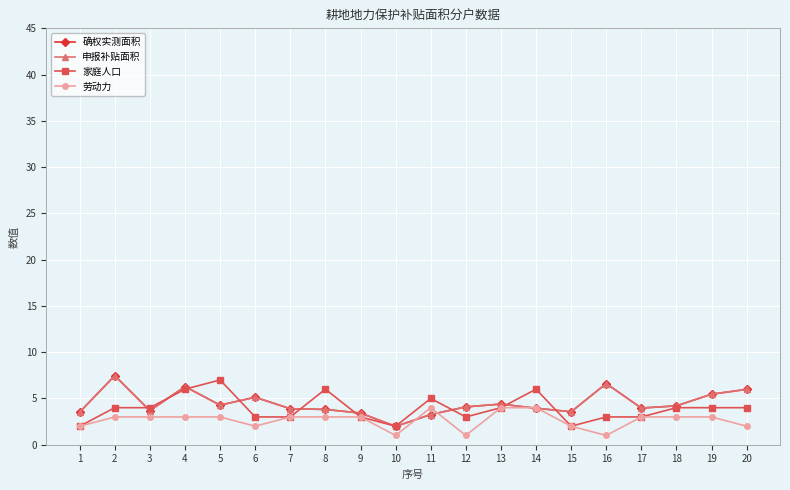

Does the chart display data point markers on the line(s)?

Yes